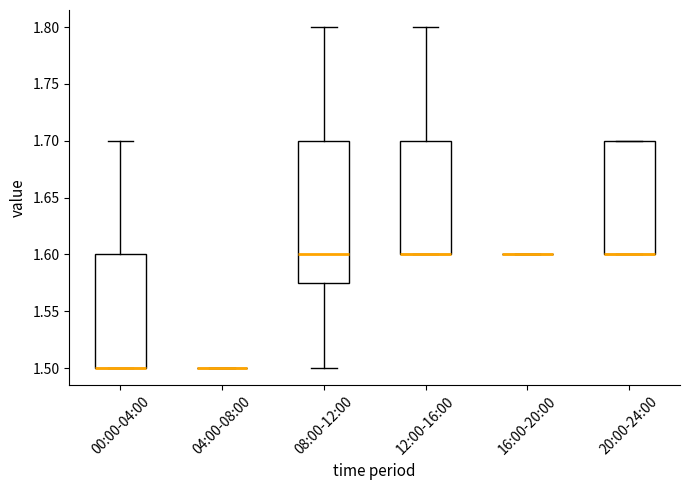

Which box is the tallest, from its lower edge to its upper edge?

08:00-12:00